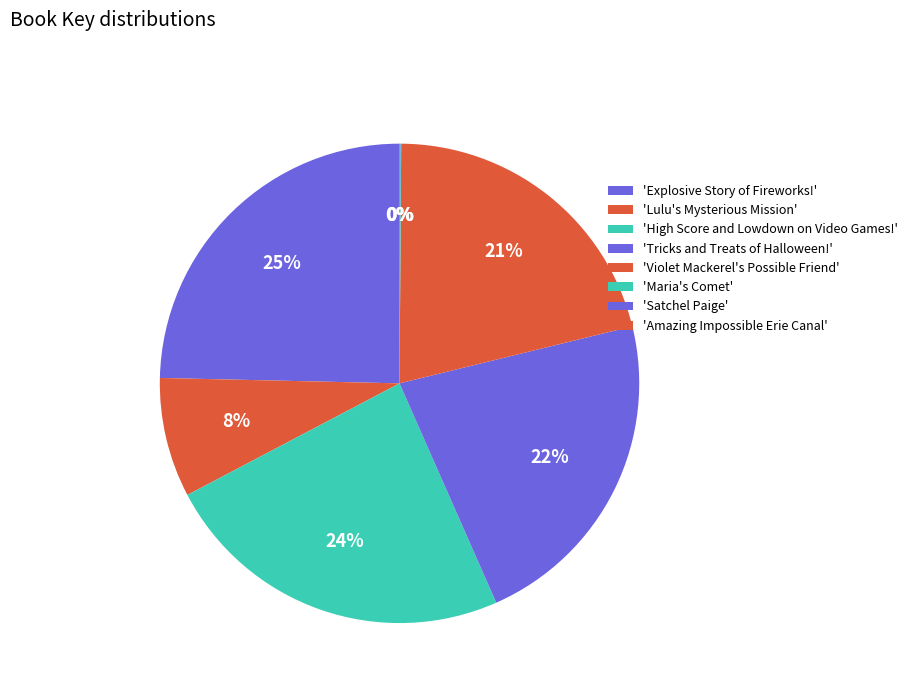

To the nearest percent, what is the difference between the largest and smallest slice percentages?

25%